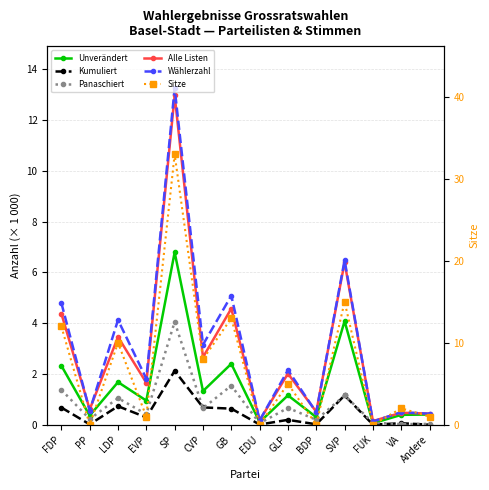

Which category has the highest value in the Alle Listen series?

SP